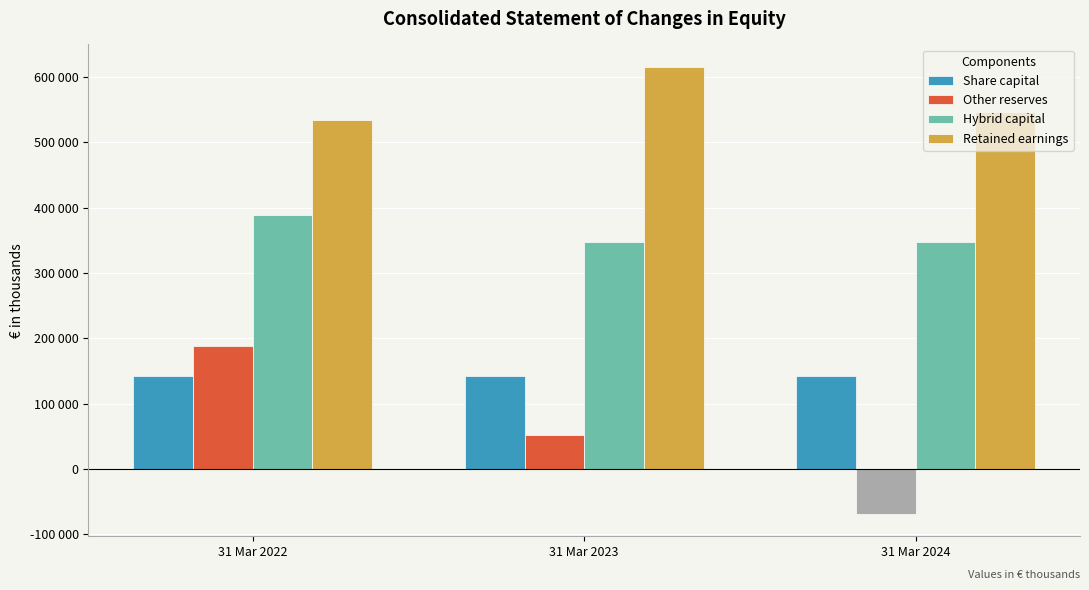

What is the minimum value shown in the chart?

-68891